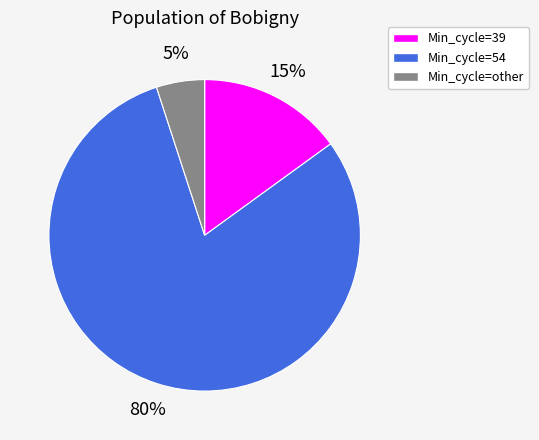

Which slice is the largest?

Min_cycle=54